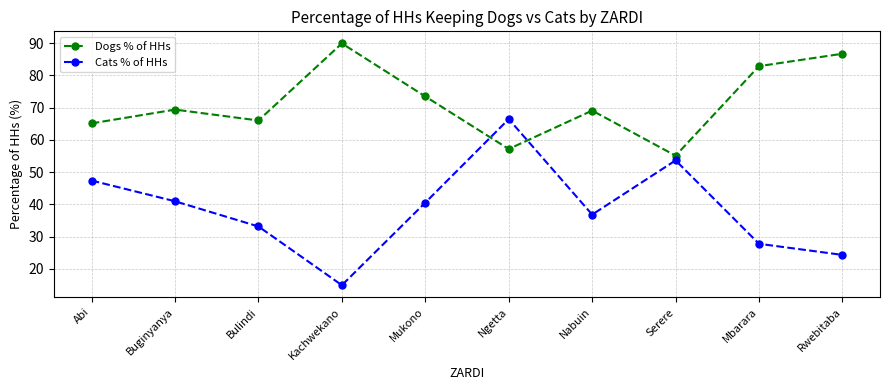

What is the maximum value for Cats % of HHs?

66.5